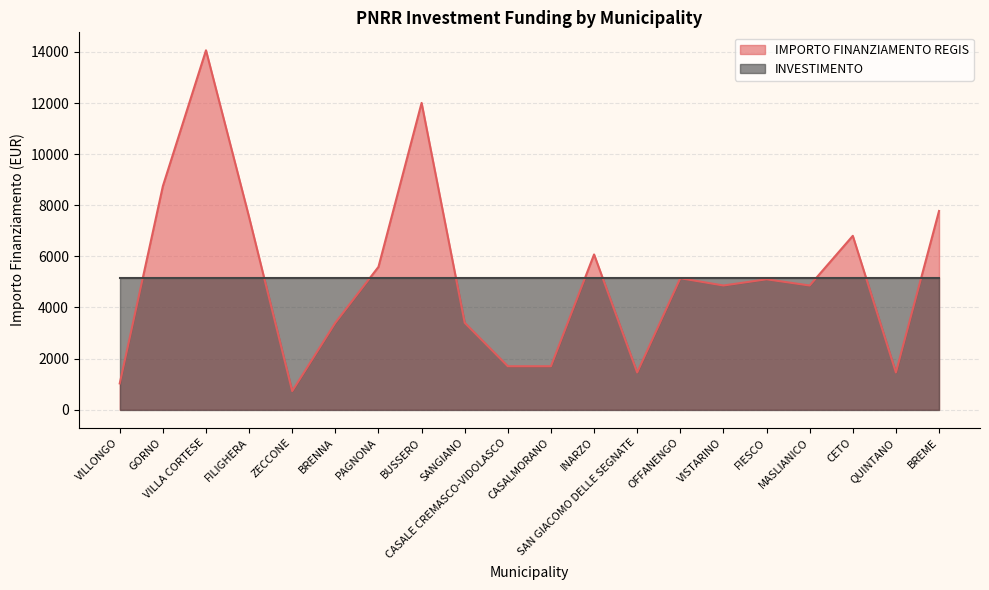

How many distinct data groups are displayed?

2